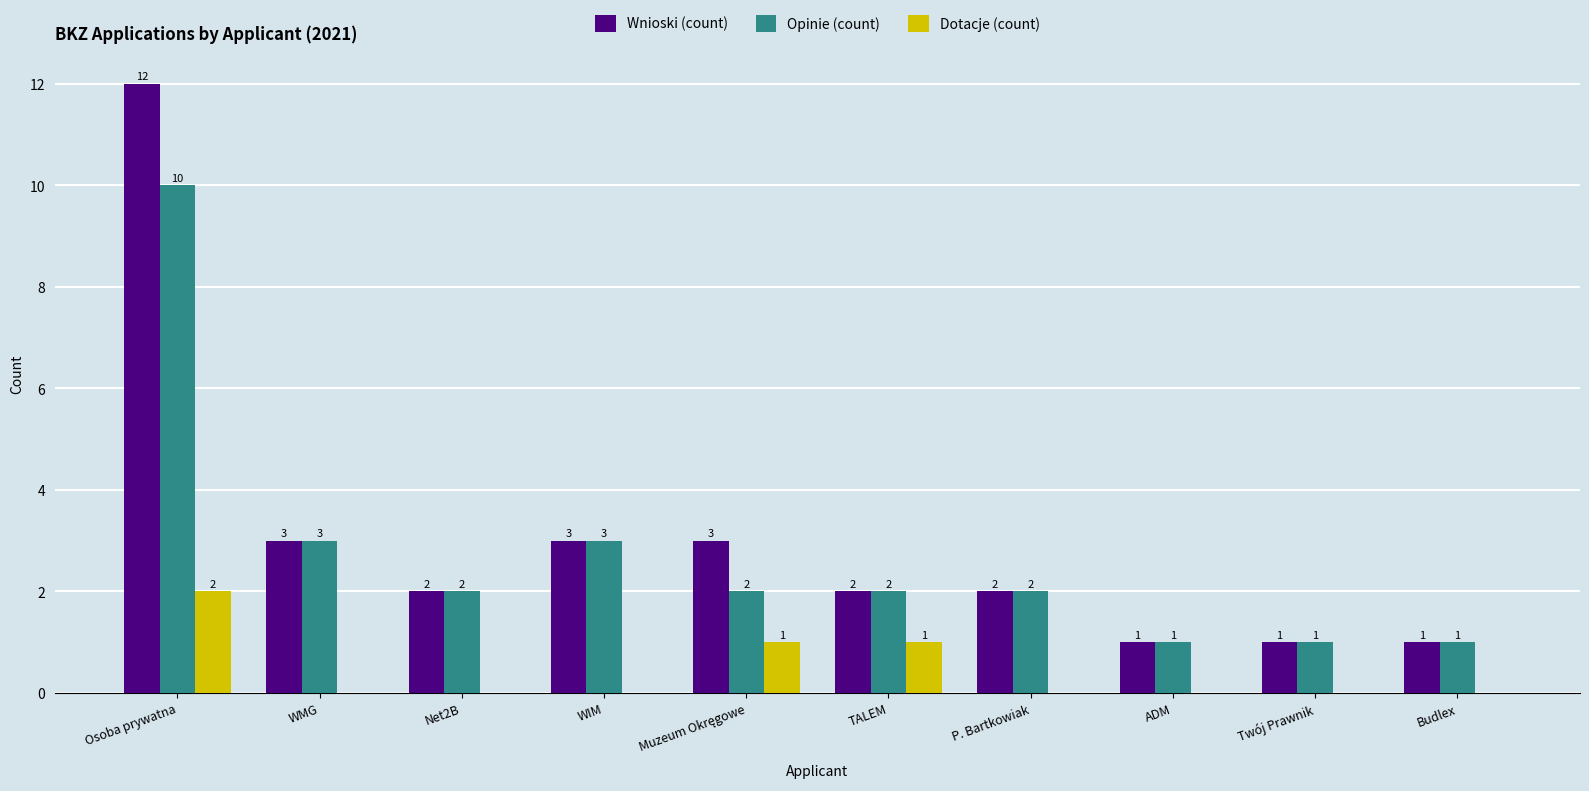

Which series has the largest total across all categories?

Wnioski (count)